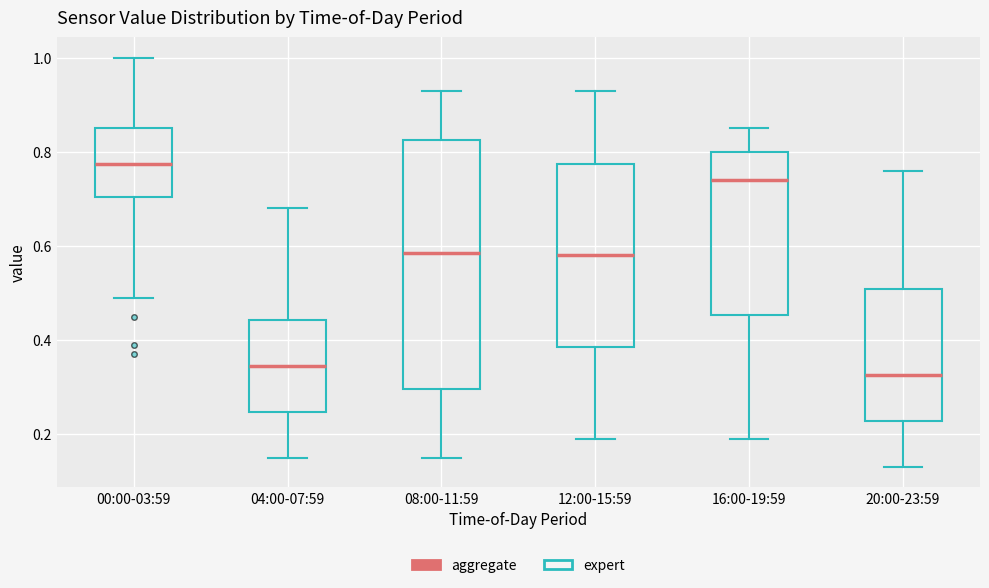

Where does the lower whisker of the box for 04:00-07:59 end on the y-axis? The values are not printed on the chart, so give them approximately, as read against the axis.

0.16